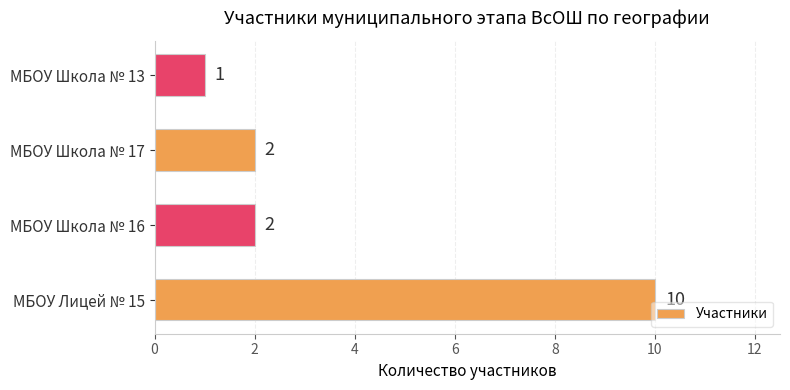

What is the sum of the values at МБОУ Школа № 17 and МБОУ Школа № 13?

3